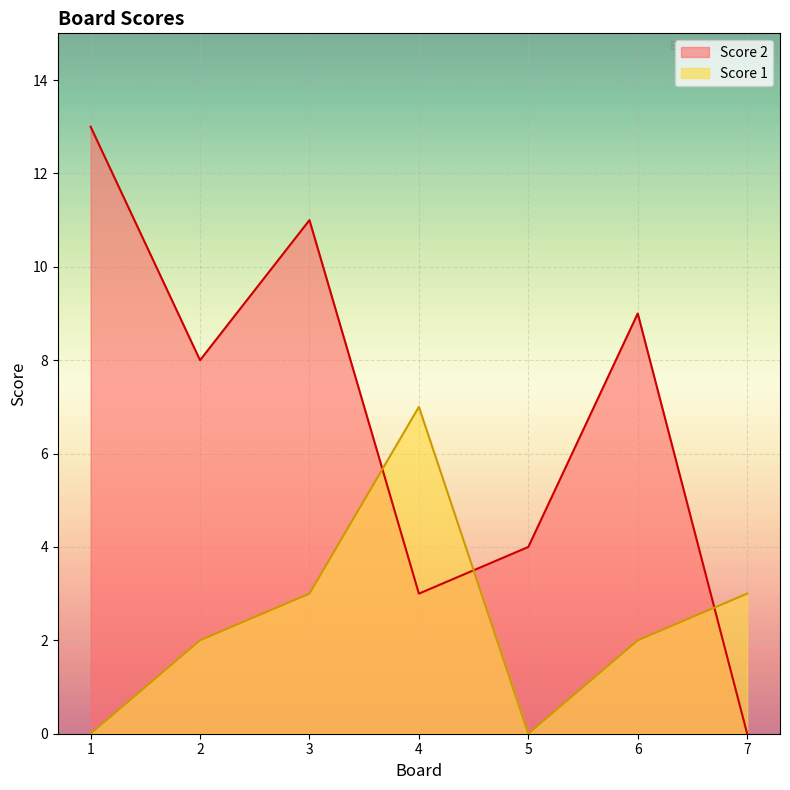

How many data points does each series have?

7